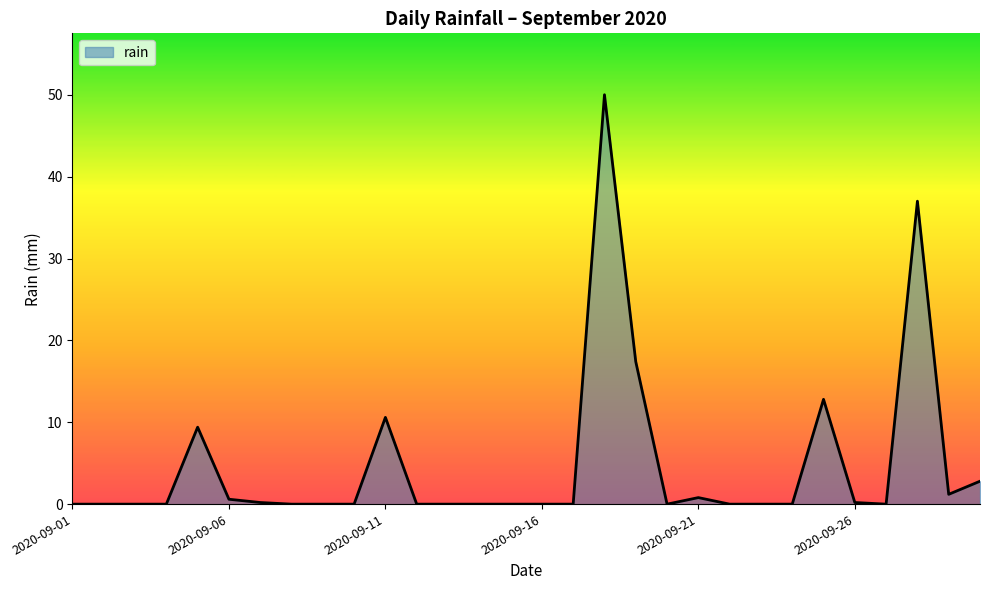

What is the difference between the maximum and minimum values?

50.0